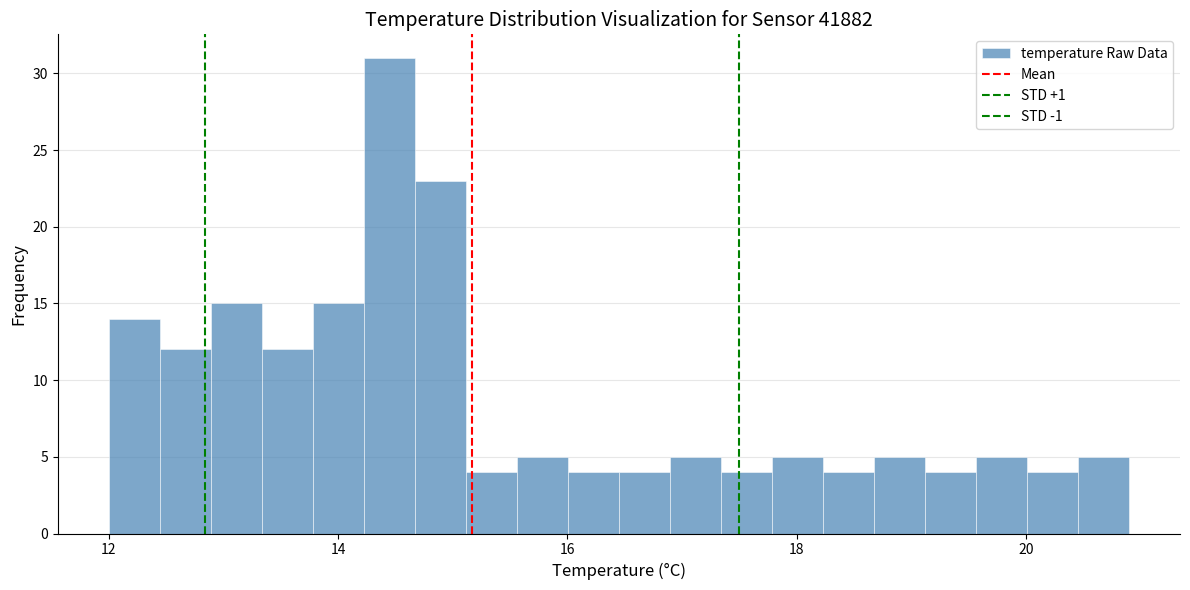

Read against the x-axis, roughly where is the centre of the tallest bar?

14.4